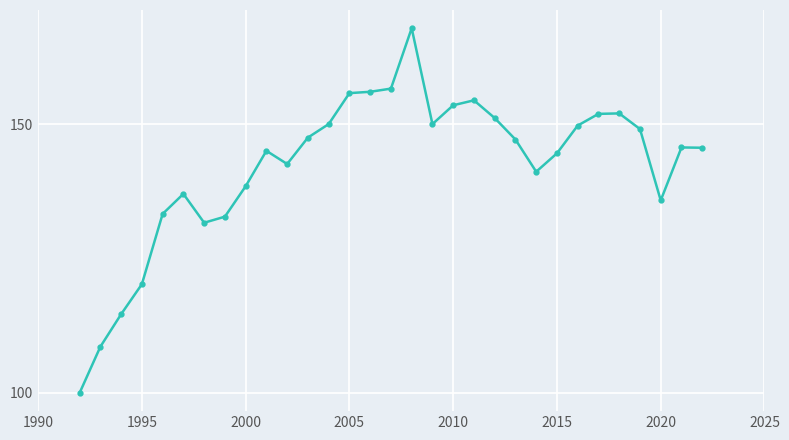

What is the average value?

142.3